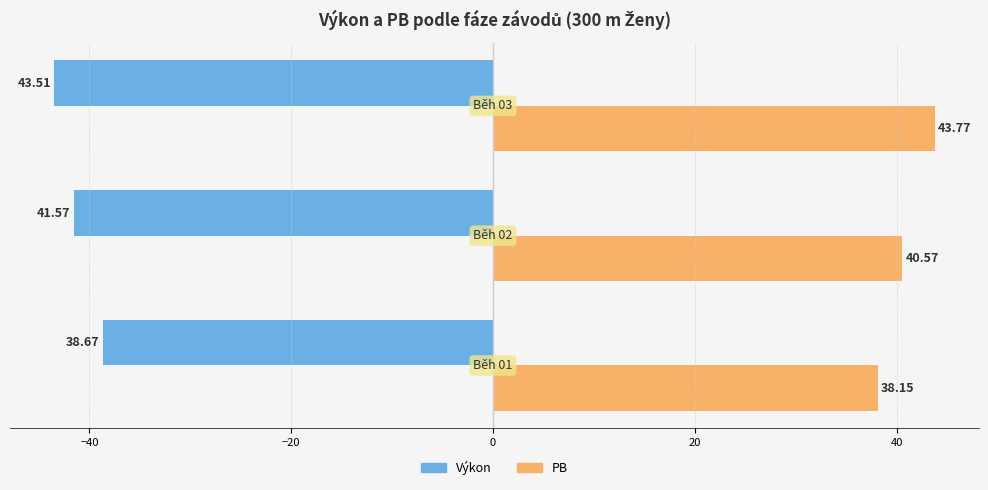

At how many categories does at least one series exceed -12?

3